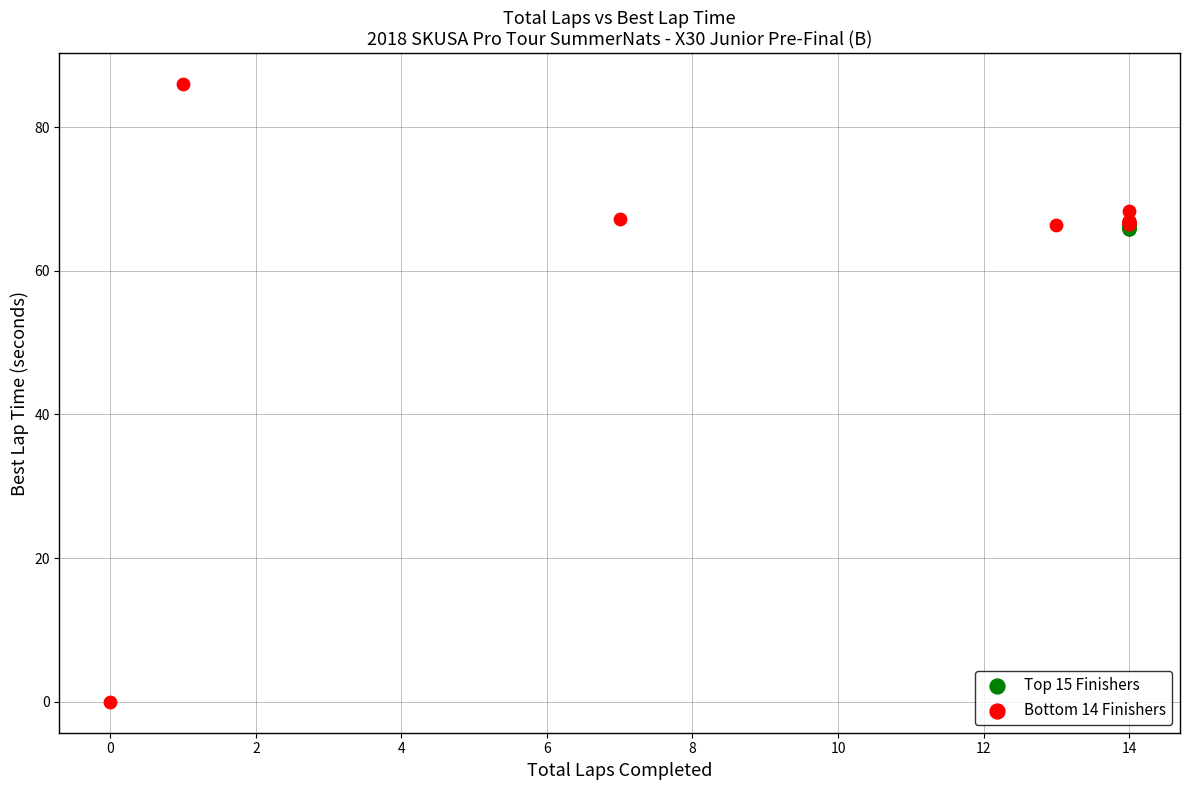

Which series has the largest Y range (max minus min)?

Bottom 14 Finishers